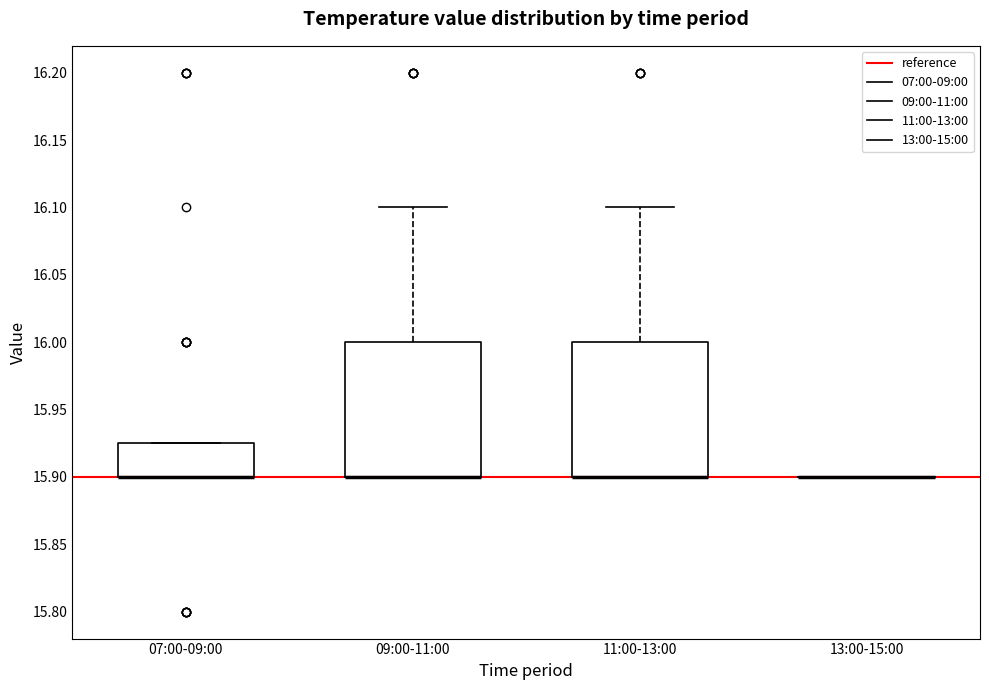

Reading left to right, read every box against the y-axis: the position of its median line, the range the box covers, and the ends of its whiskers. The values are not printed on the chart, so give them approximately, as read against the axis.

07:00-09:00: median 15.900 (drawn on the box's lower edge), box 15.900 to 15.925, whiskers 15.900 to 15.925
09:00-11:00: median 15.900 (drawn on the box's lower edge), box 15.900 to 16.000, whiskers 15.900 to 16.100
11:00-13:00: median 15.900 (drawn on the box's lower edge), box 15.900 to 16.000, whiskers 15.900 to 16.100
13:00-15:00: box collapsed to a line at 15.900, whiskers 15.900 to 15.900